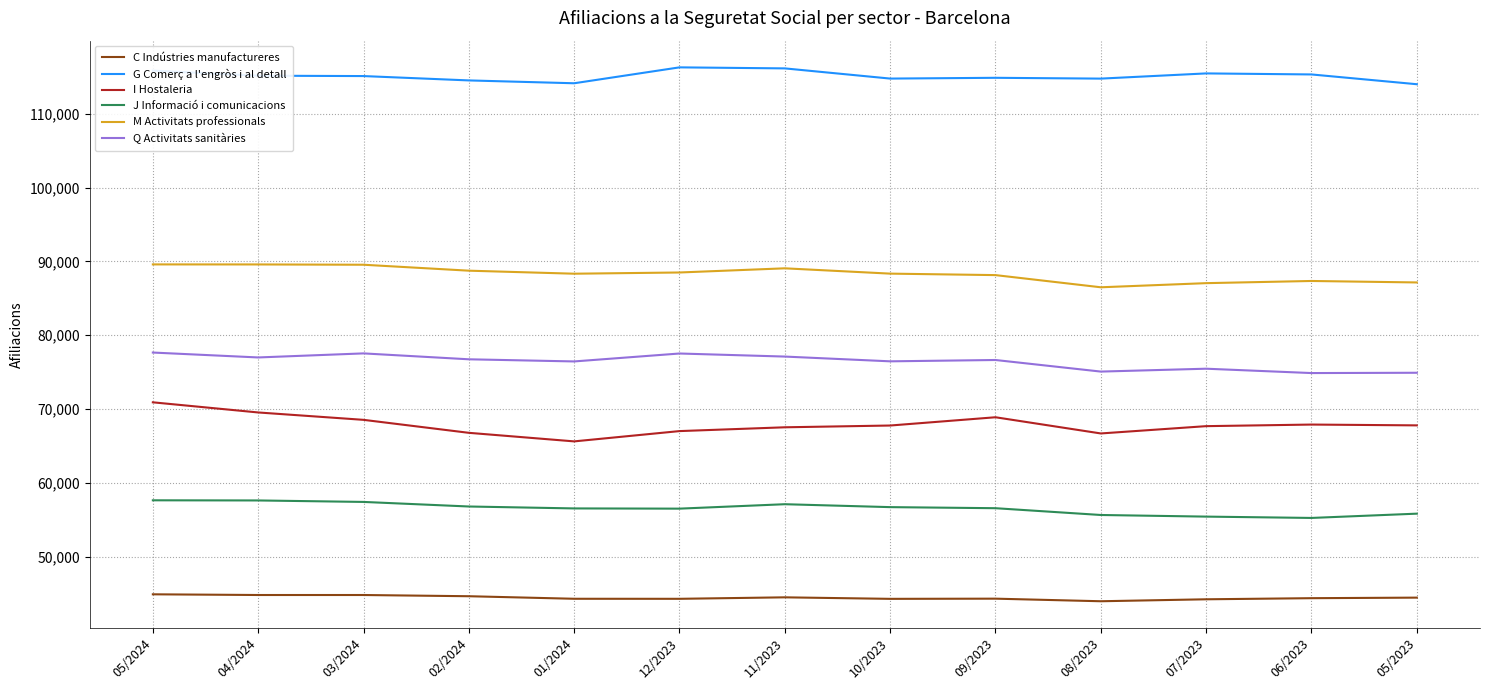

What is the spread (max minus min) of values at 04/2024?

70380